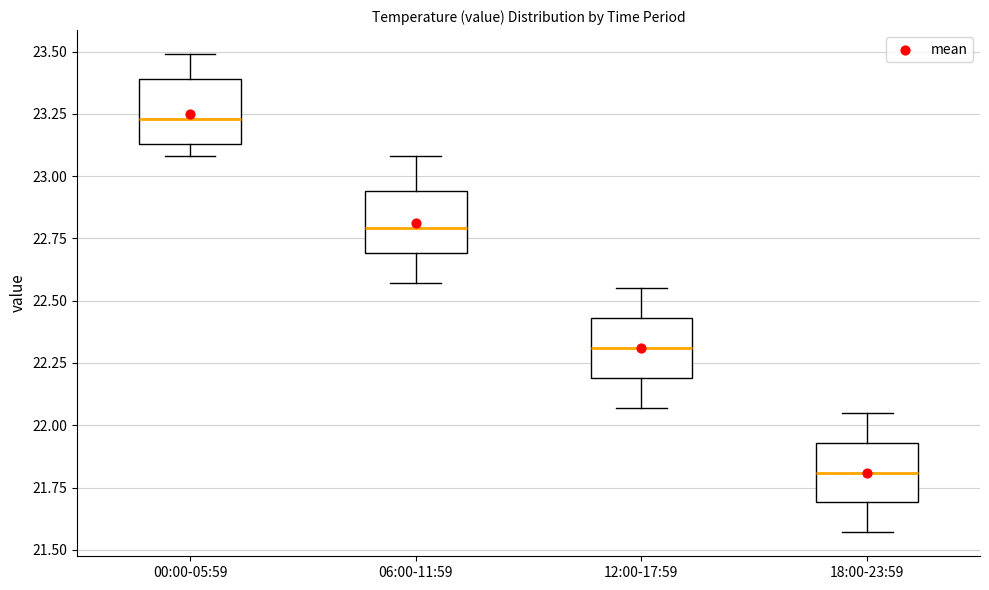

Which box has the highest median line?

00:00-05:59